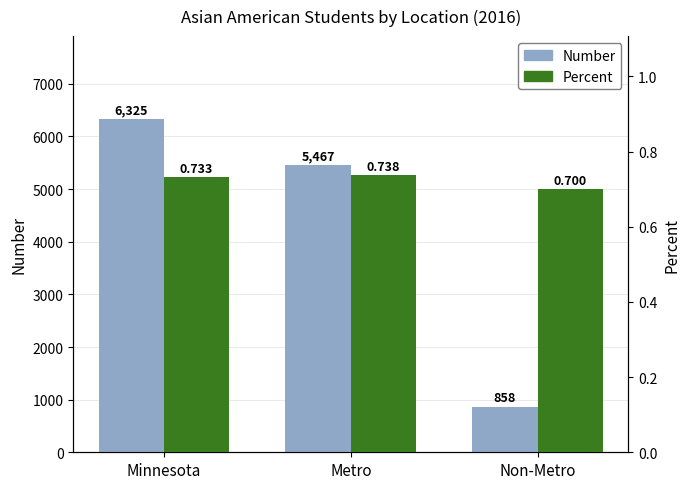

Reading left to right, what are all the values shown in this chart?

Number: Minnesota=6325.0	Metro=5467.0	Non-Metro=858.0
Percent: Minnesota=0.7	Metro=0.7	Non-Metro=0.7